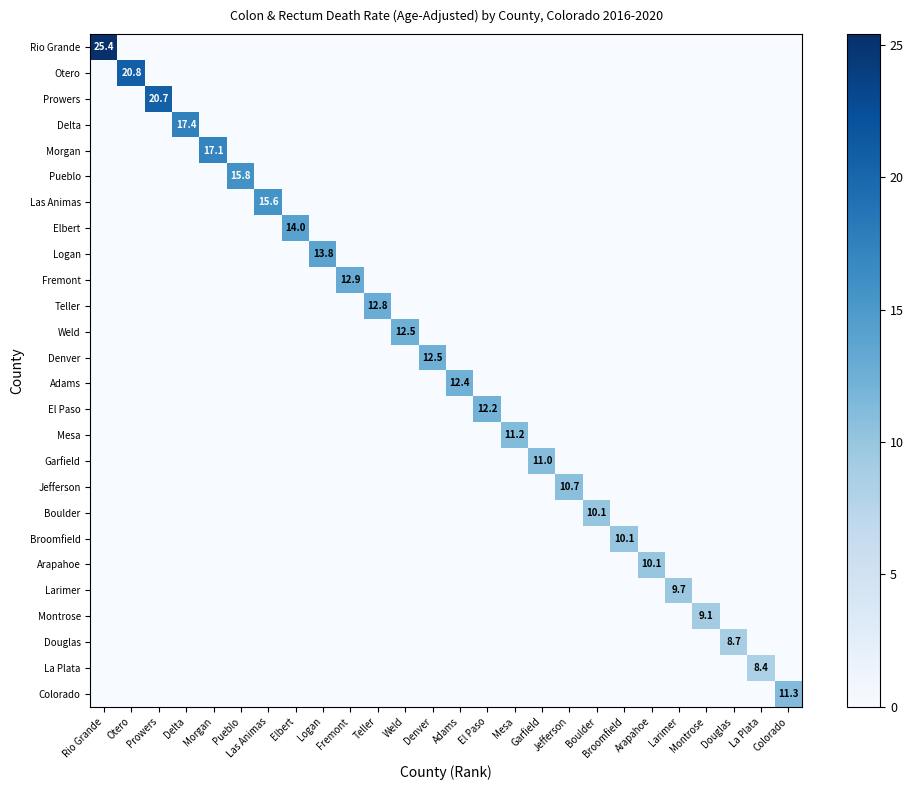

At which category is the sum across all series the highest?

Rio Grande